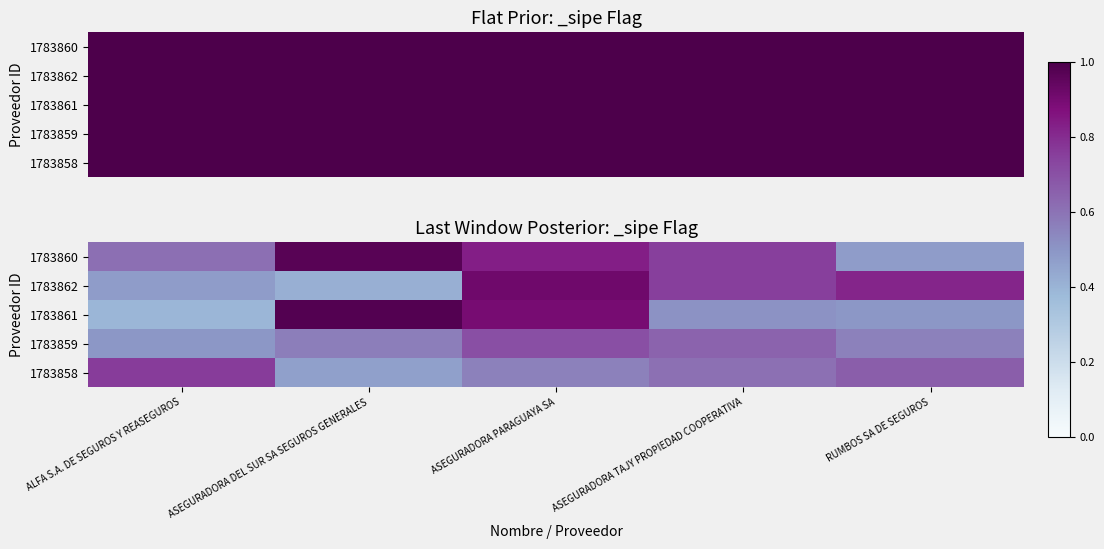

List the labels in order of 1783862 value, largest first.

ASEGURADORA PARAGUAYA SA, RUMBOS SA DE SEGUROS, ASEGURADORA TAJY PROPIEDAD COOPERATIVA, ALFA S.A. DE SEGUROS Y REASEGUROS, ASEGURADORA DEL SUR SA SEGUROS GENERALES